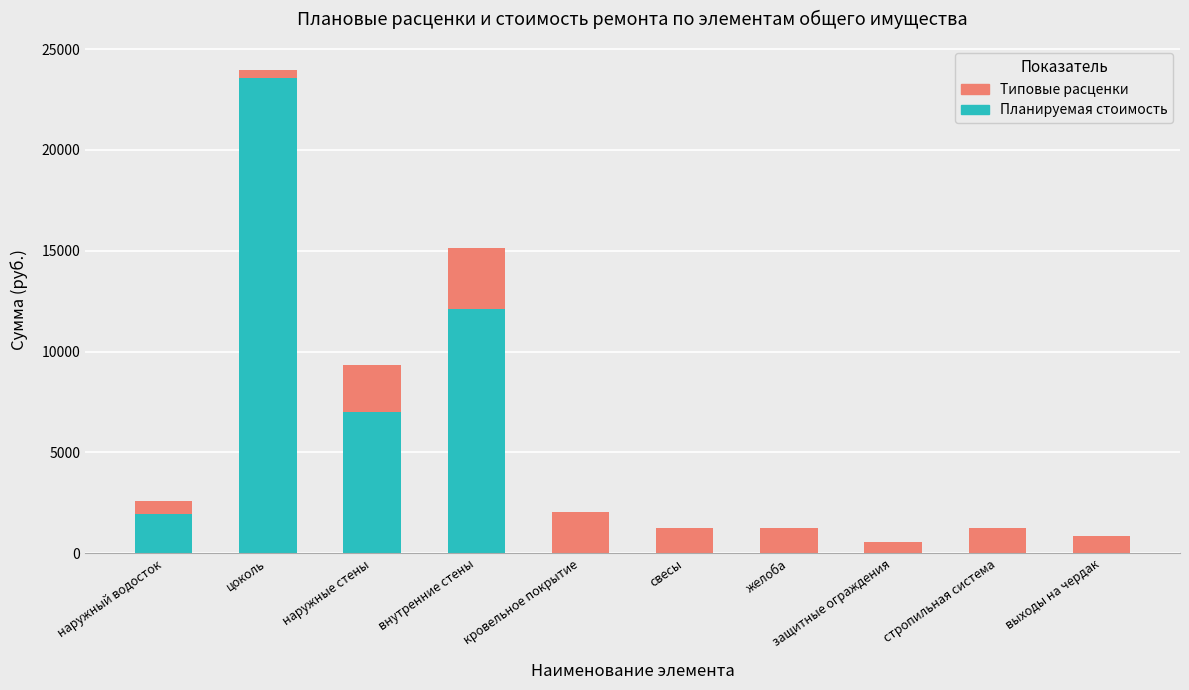

What is the sum of all Планируемая стоимость values?

44601.1